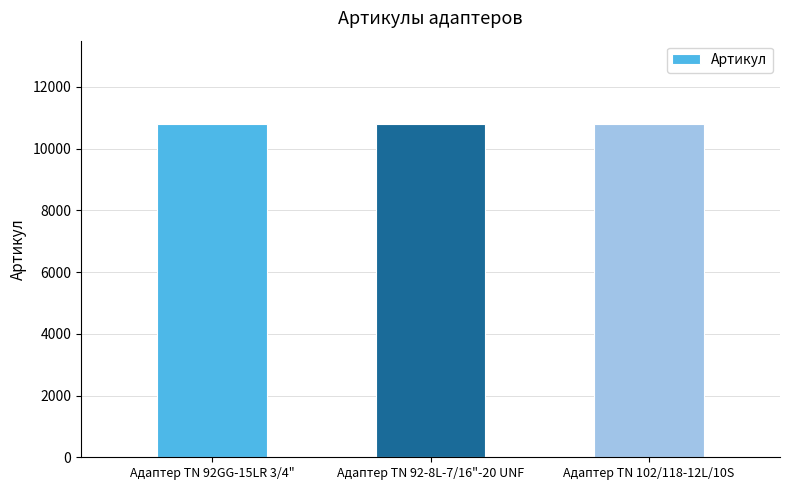

Count the values in the range 10793 to 10795.

3